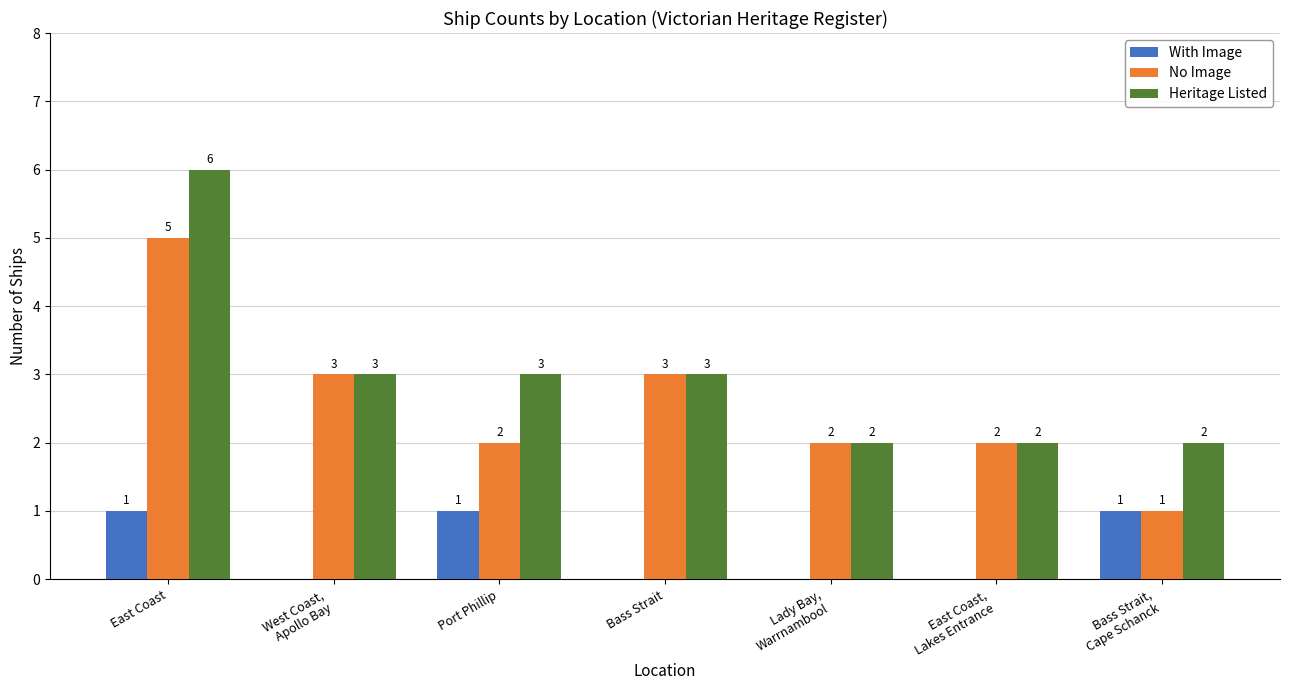

At which category does the chart reach its peak across all series?

East Coast